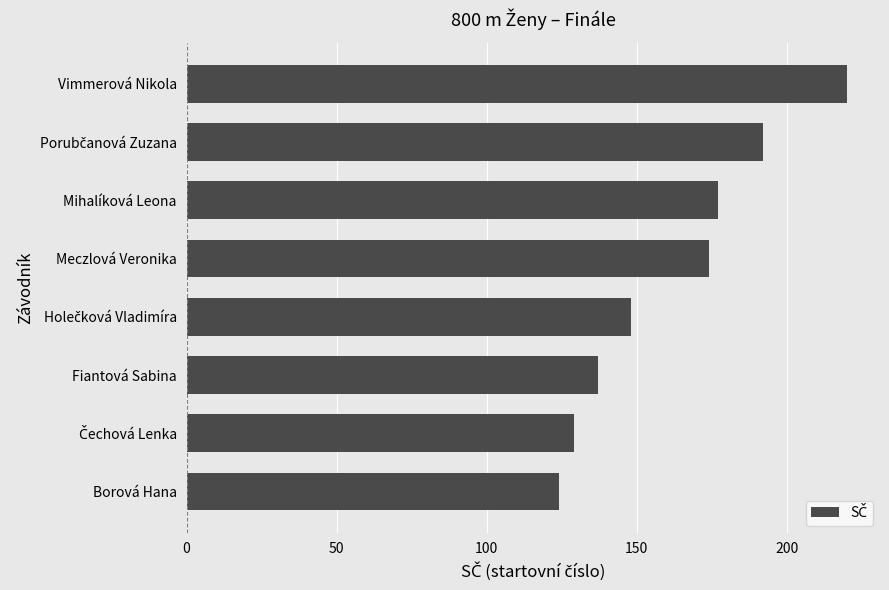

What is the change in value from Fiantová Sabina to Meczlová Veronika?

+37